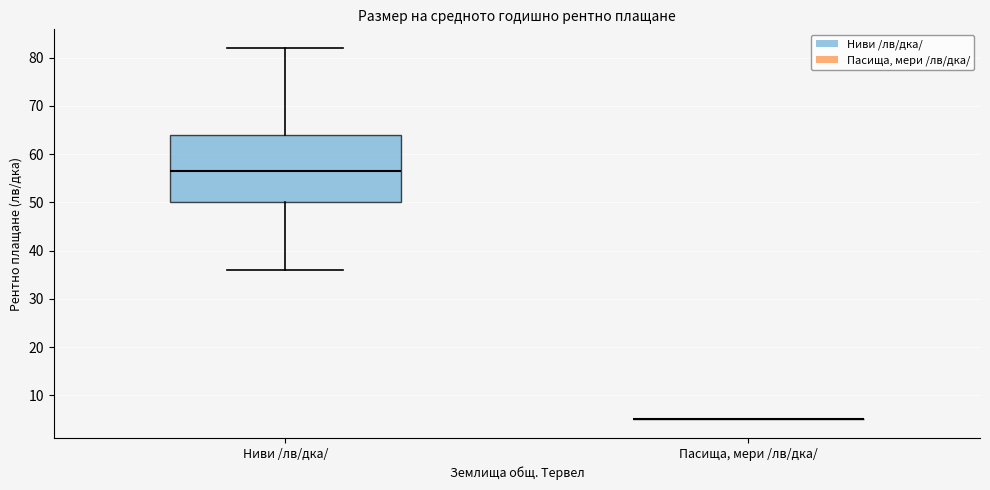

Where is the upper edge of the box for Ниви /лв/дка/ on the y-axis? The values are not printed on the chart, so give them approximately, as read against the axis.

64